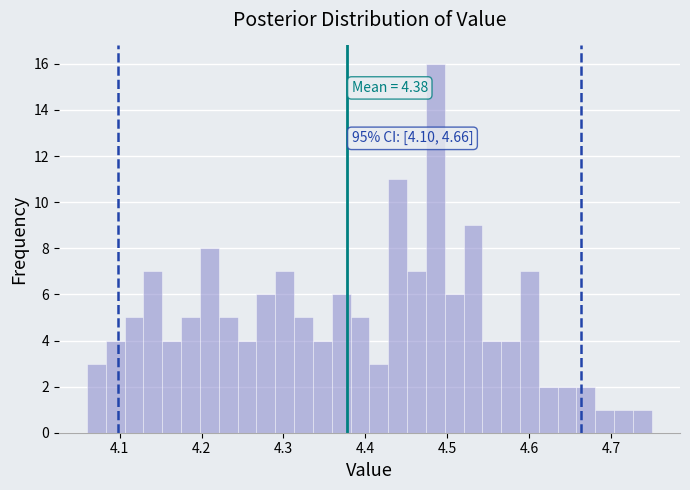

Around what value on the x-axis is the tallest bar? Give the approximate position of its centre, as read against the axis.

4.49